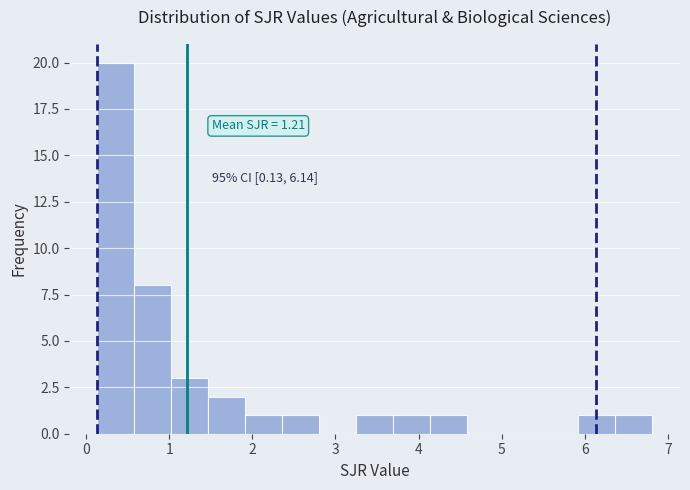

Over which range of the x-axis is the bar tallest?

0.1 to 0.6